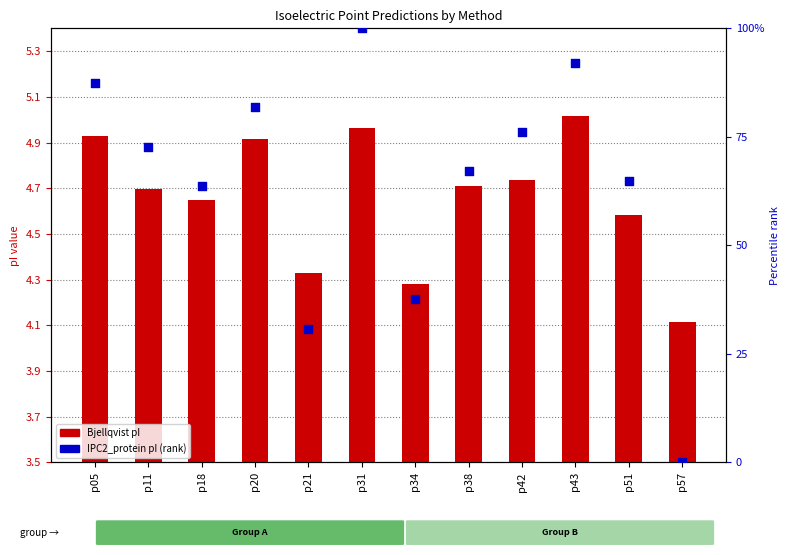

What are all the series names shown in the legend?

Bjellqvist, IPC2_protein